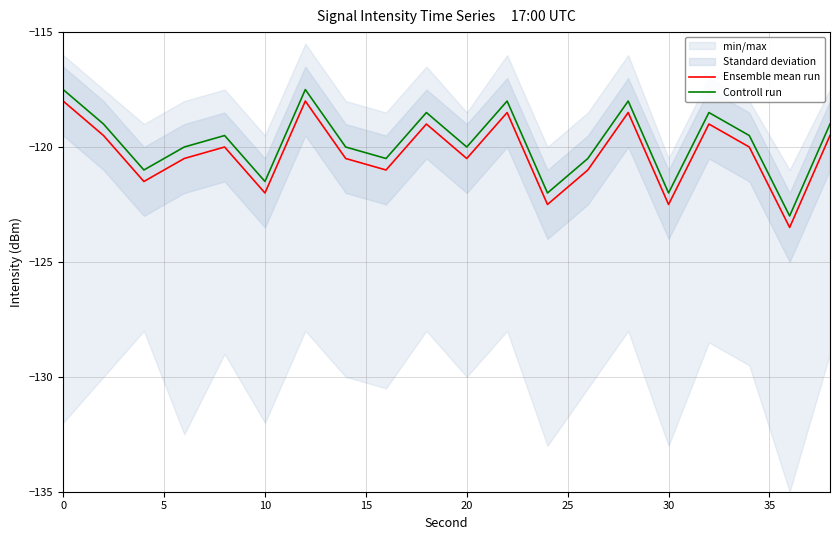

True or false: Controll run and Ensemble mean run intersect in this chart.

False